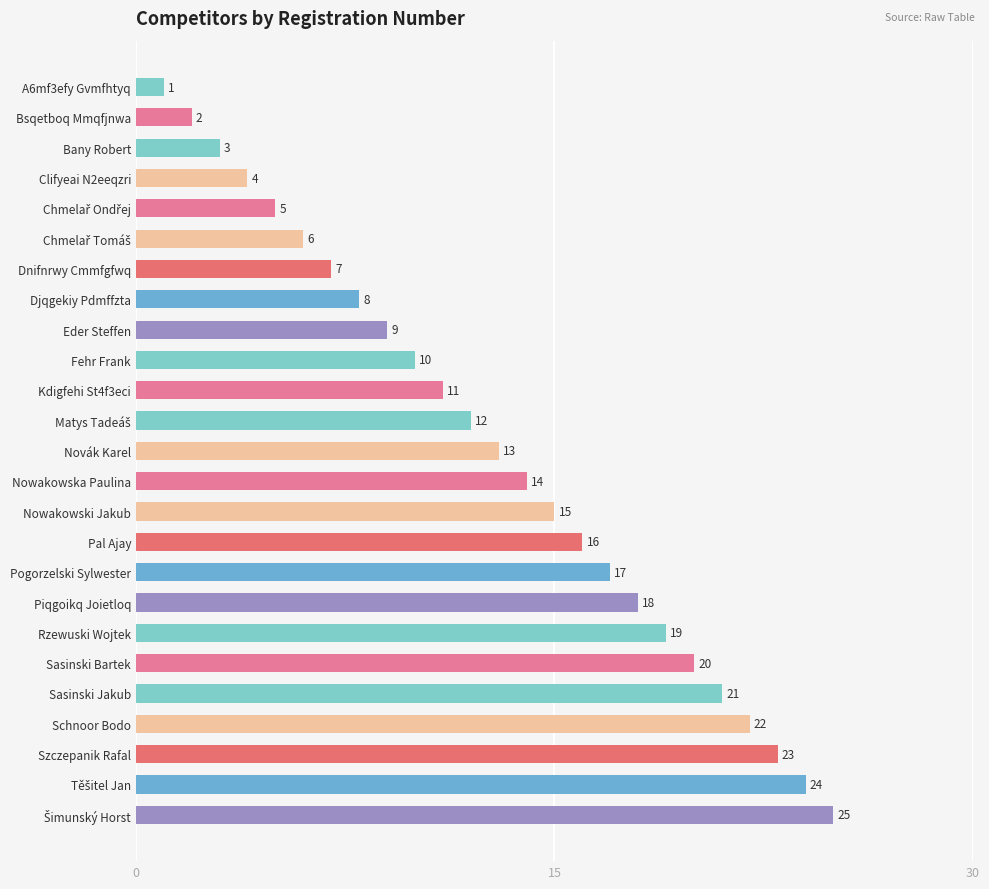

How many data points are less than 13?

12